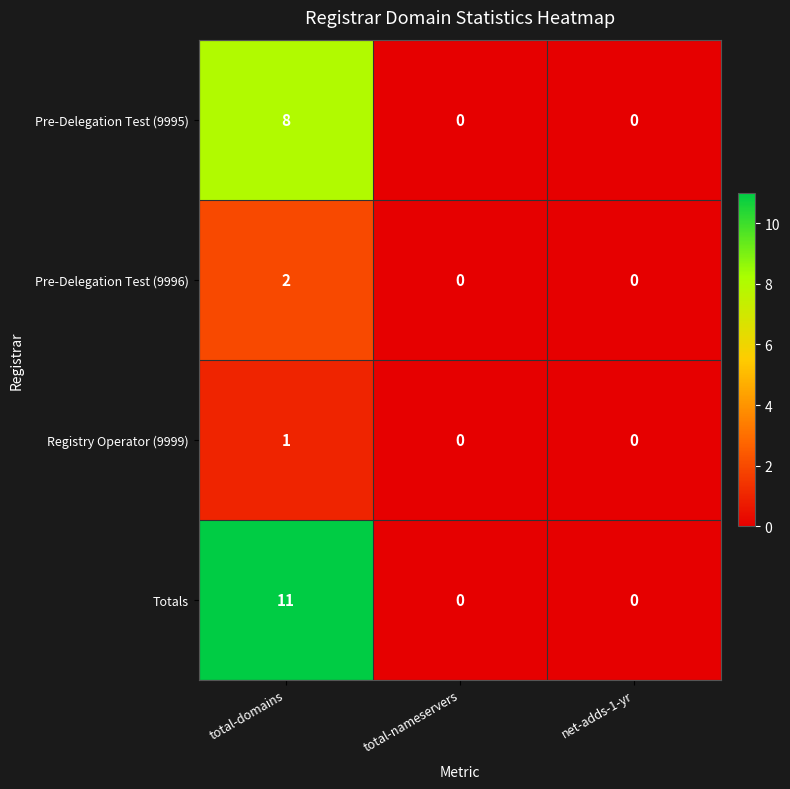

Reading left to right, transcribe all the data shown in this chart.

Pre-Delegation Test (9995): 8	0	0
Pre-Delegation Test (9996): 2	0	0
Registry Operator (9999): 1	0	0
Totals: 11	0	0